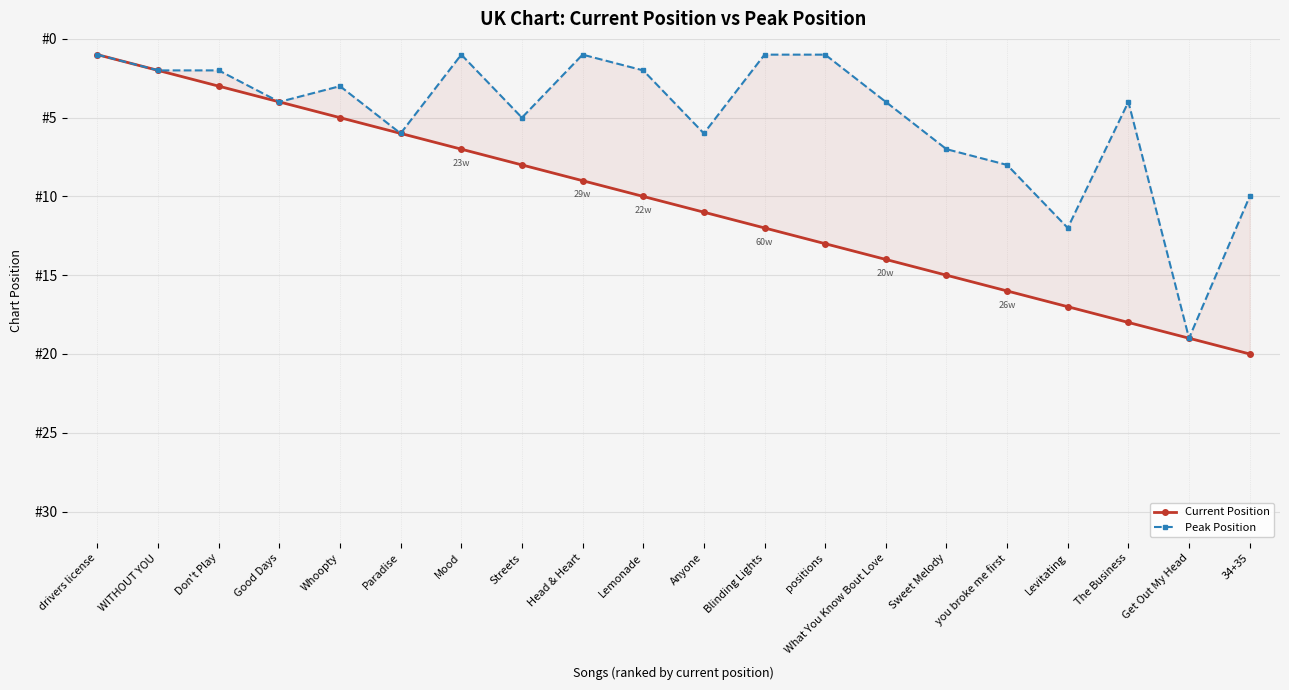

Rank the categories by Current Position value from highest to lowest.

34+35, Get Out My Head, The Business, Levitating, you broke me first, Sweet Melody, What You Know Bout Love, positions, Blinding Lights, Anyone, Lemonade, Head & Heart, Streets, Mood, Paradise, Whoopty, Good Days, Don't Play, WITHOUT YOU, drivers license